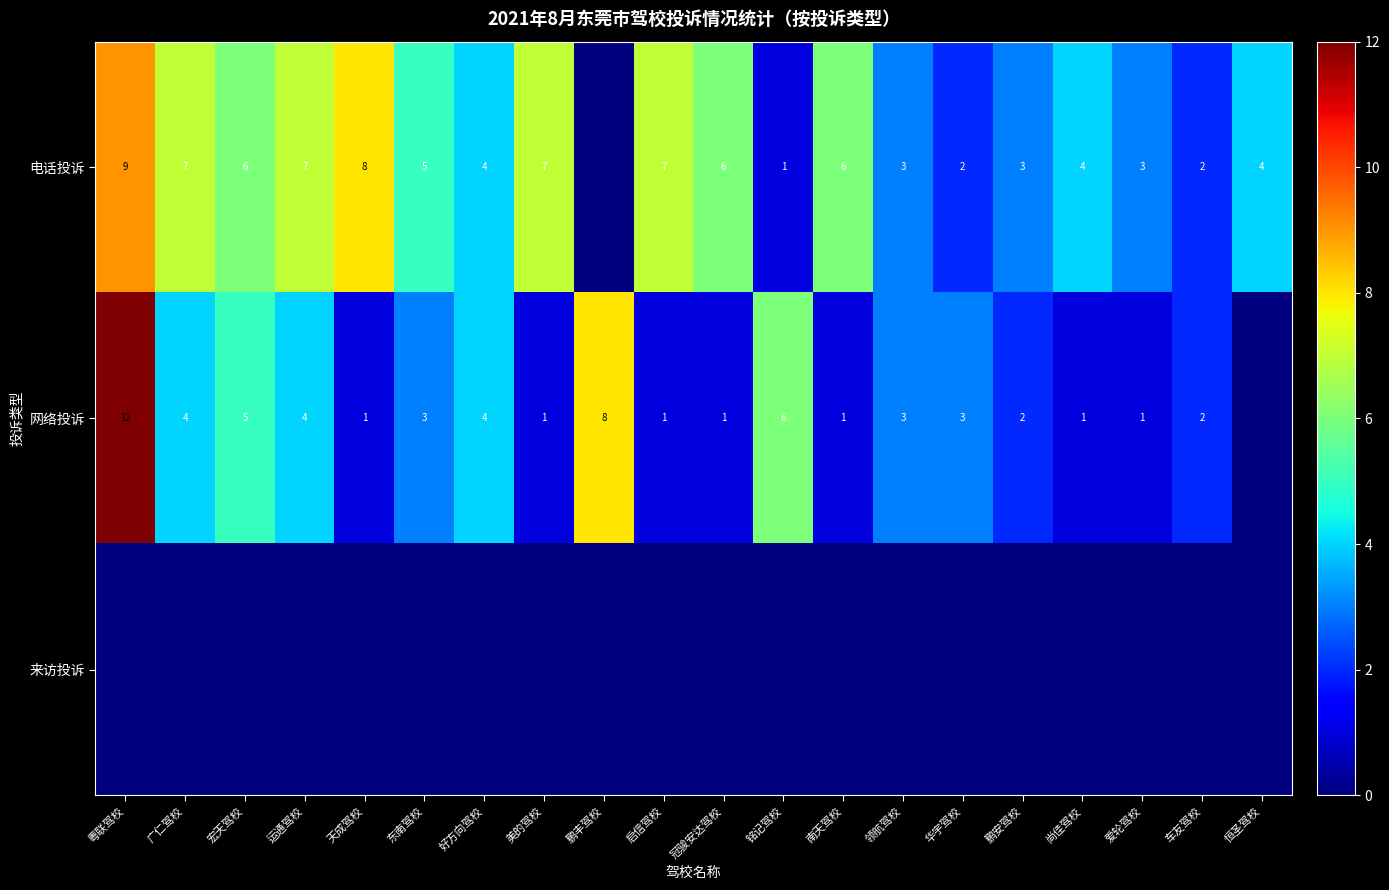

Is it true that 网络投诉 equals 8 at 鹏丰驾校?

True